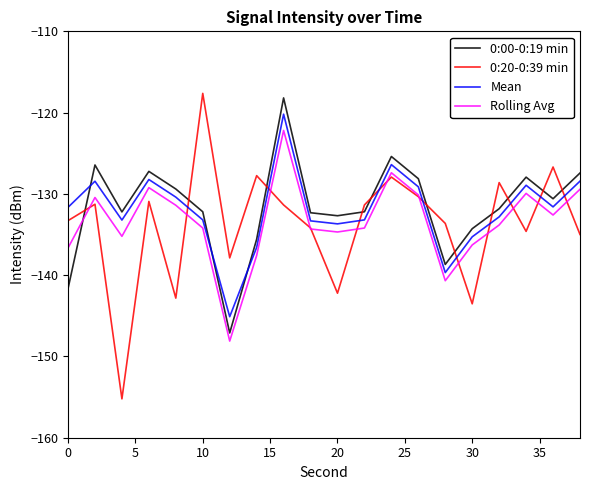

Which series has the largest range (max minus min)?

0:20-0:39 min